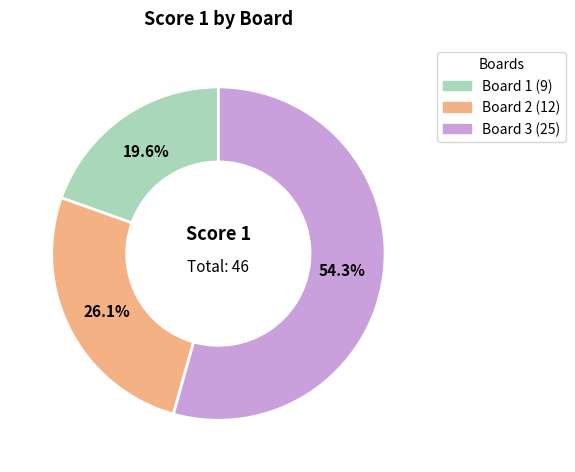

To the nearest percent, what portion does Board 1 represent?

20%